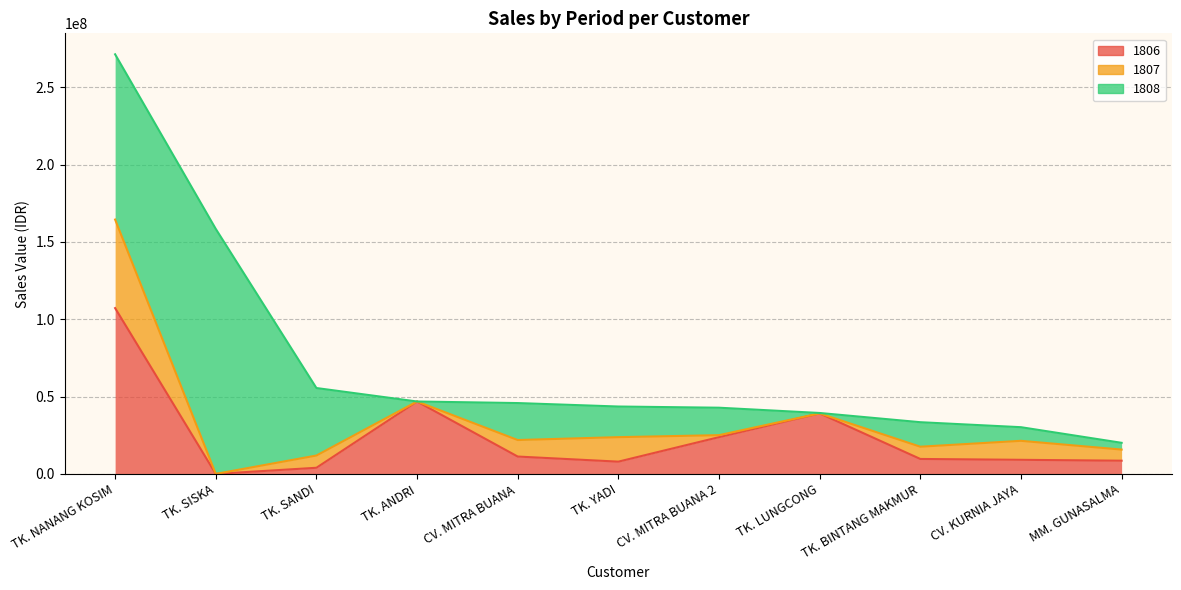

True or false: 1807 and 1808 intersect in this chart.

True